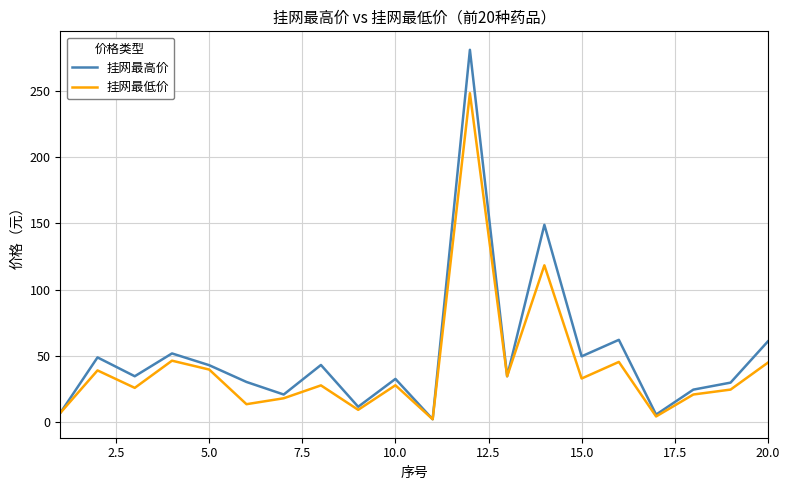

What is the maximum value for 挂网最高价?

280.8